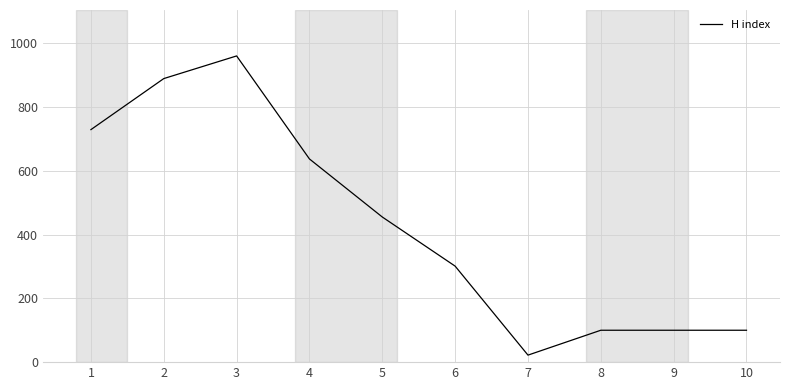

What is the ratio of the value at 9 to the value at 2?

0.1